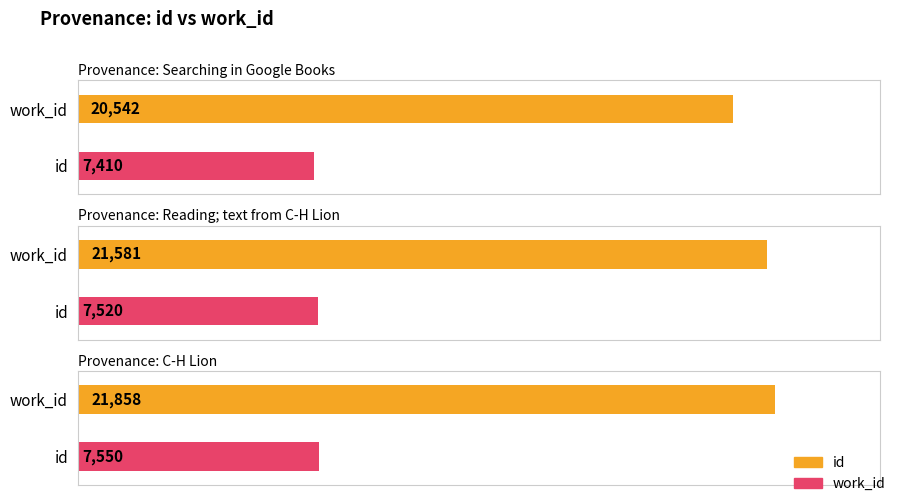

Is the value of work_id at C-H Lion greater than the value of id at Reading; text from C-H Lion?

No